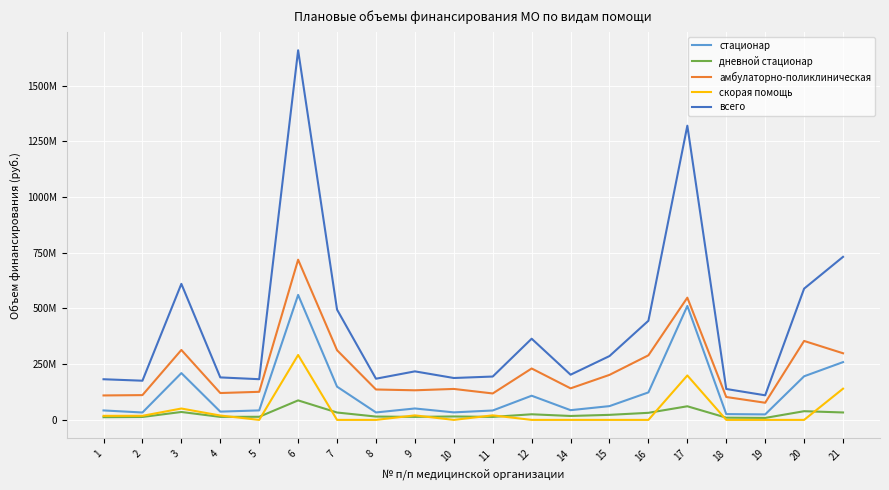

True or false: всего and амбулаторно-поликлиническая cross at least once.

False